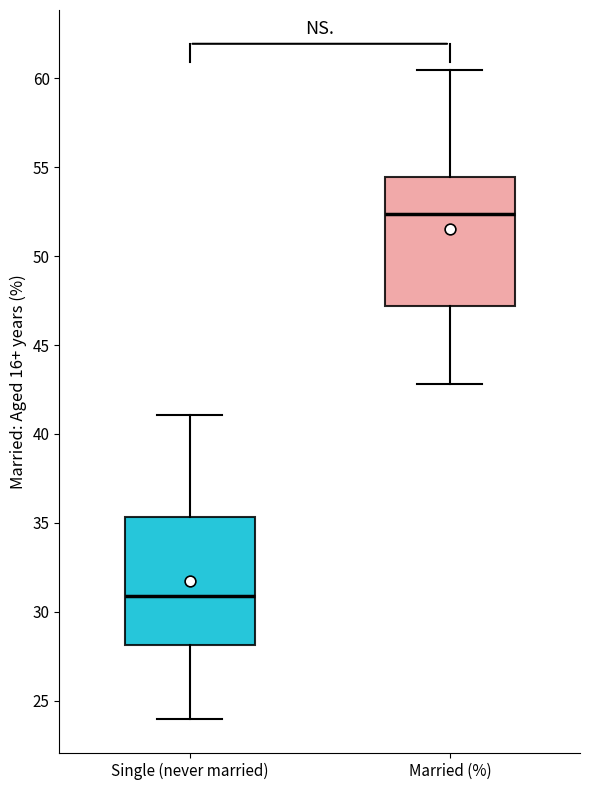

Reading left to right, read every box against the y-axis: the position of its median line, the range the box covers, and the ends of its whiskers. The values are not printed on the chart, so give them approximately, as read against the axis.

Single (never married): median 31.0, box 28.0 to 35.5, whiskers 24.0 to 41.0
Married (%): median 52.5, box 47.0 to 54.5, whiskers 43.0 to 60.5